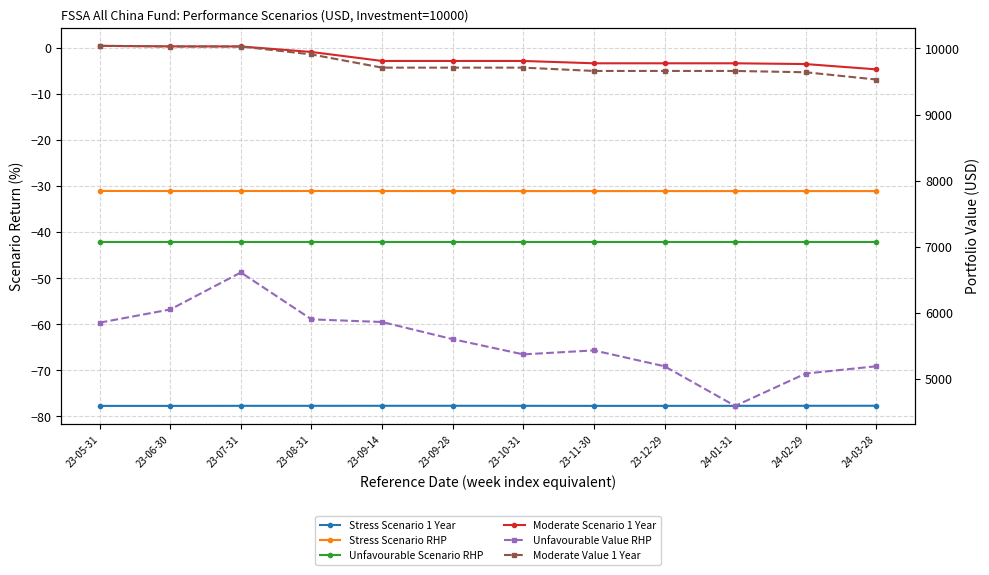

What is the value of the Stress Scenario RHP point at the 6th from the left?

-31.1